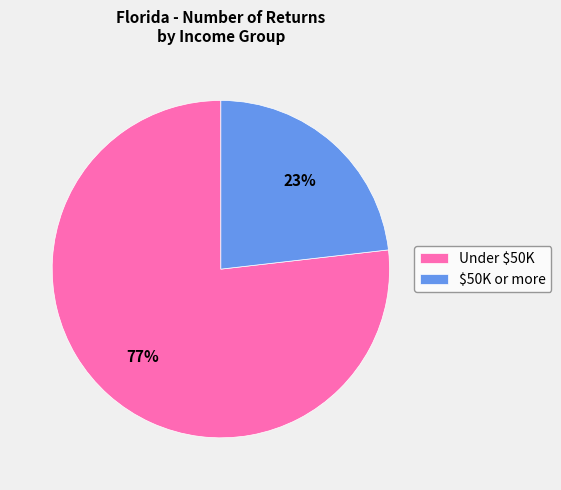

The Under $50K slice represents 77% of the pie. True or false?

True